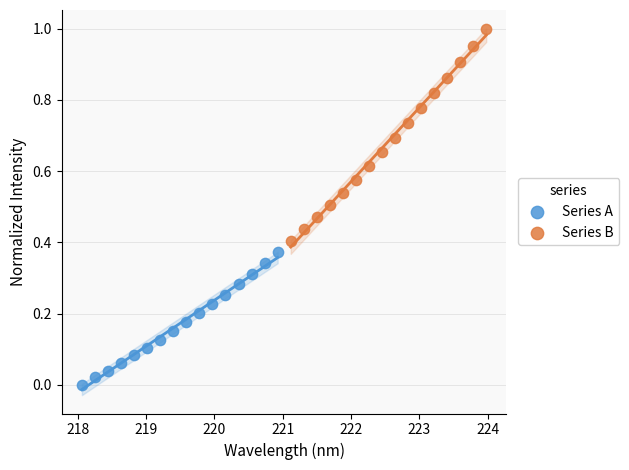

Which series has the largest Y range (max minus min)?

Series B